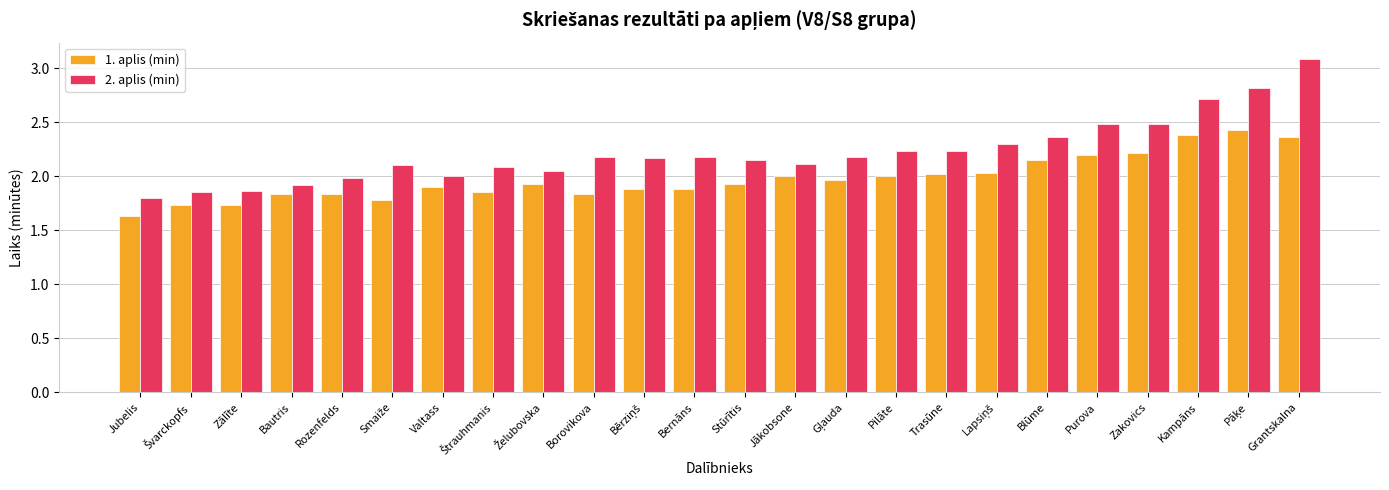

How many series are shown in this chart?

2